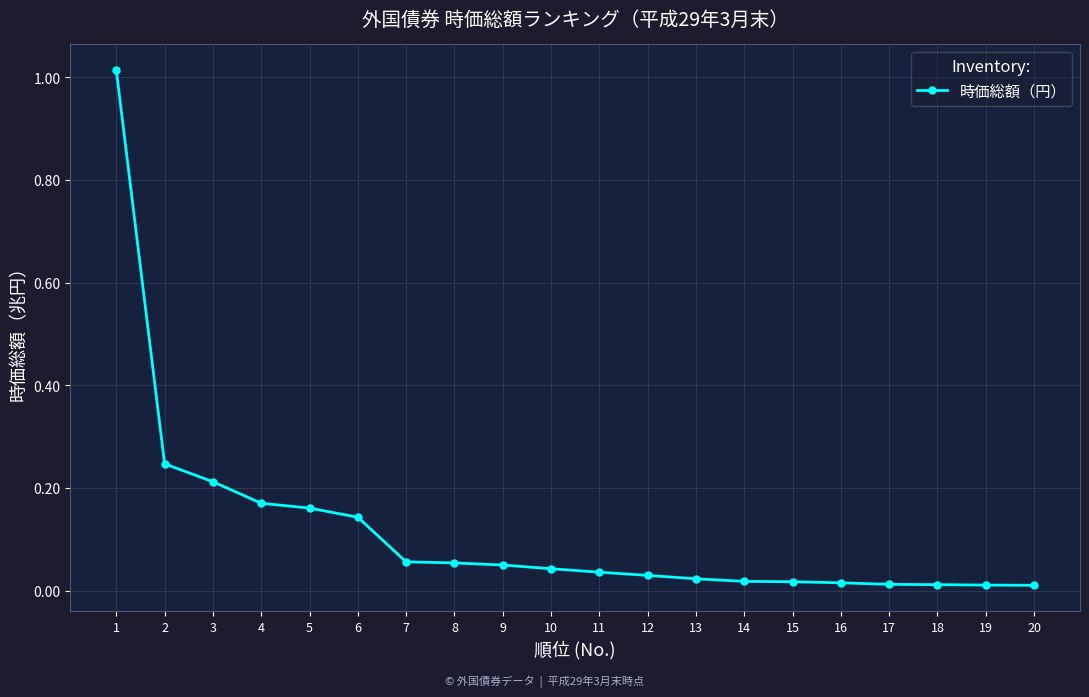

True or false: the data shows 0.0 at 10.

True